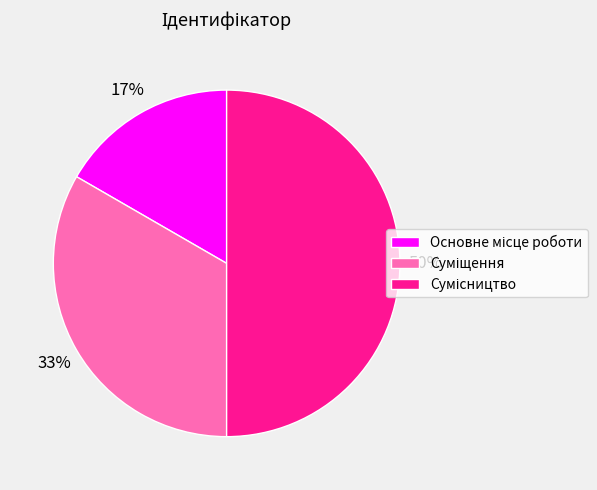

To the nearest percent, what is the difference between the largest and smallest slice percentages?

33%